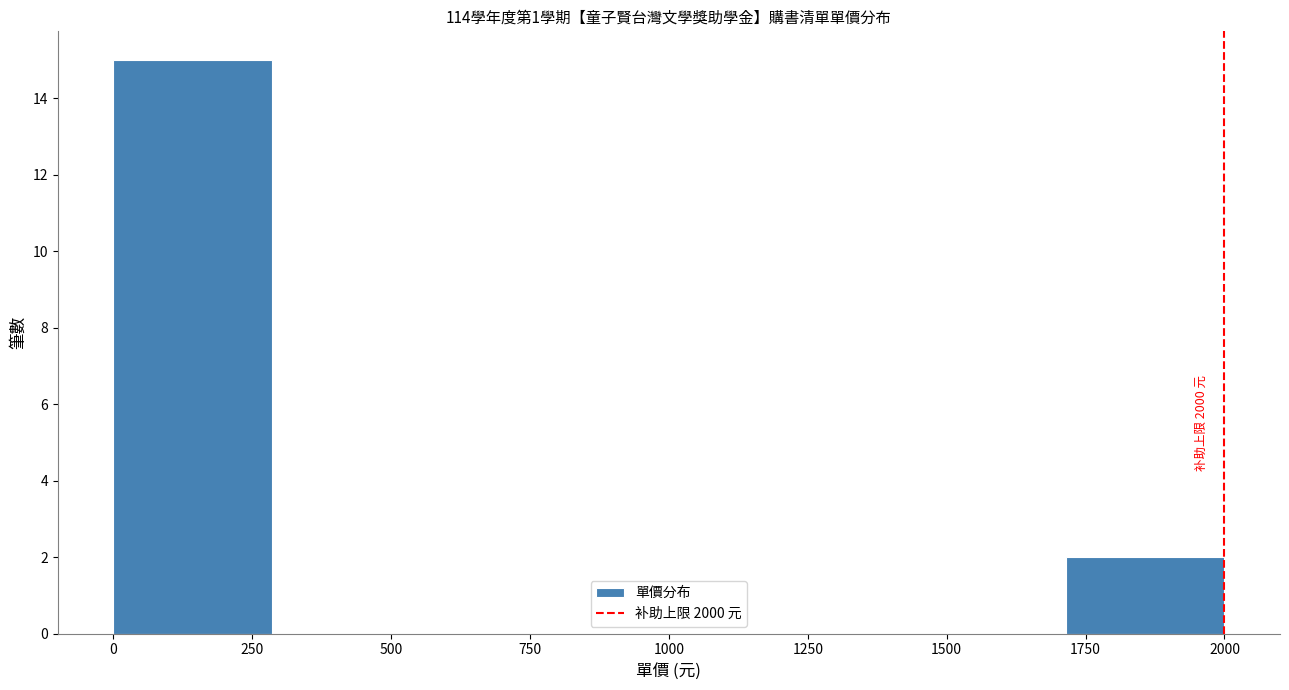

Which range on the x-axis has the tallest bar?

0 to 300